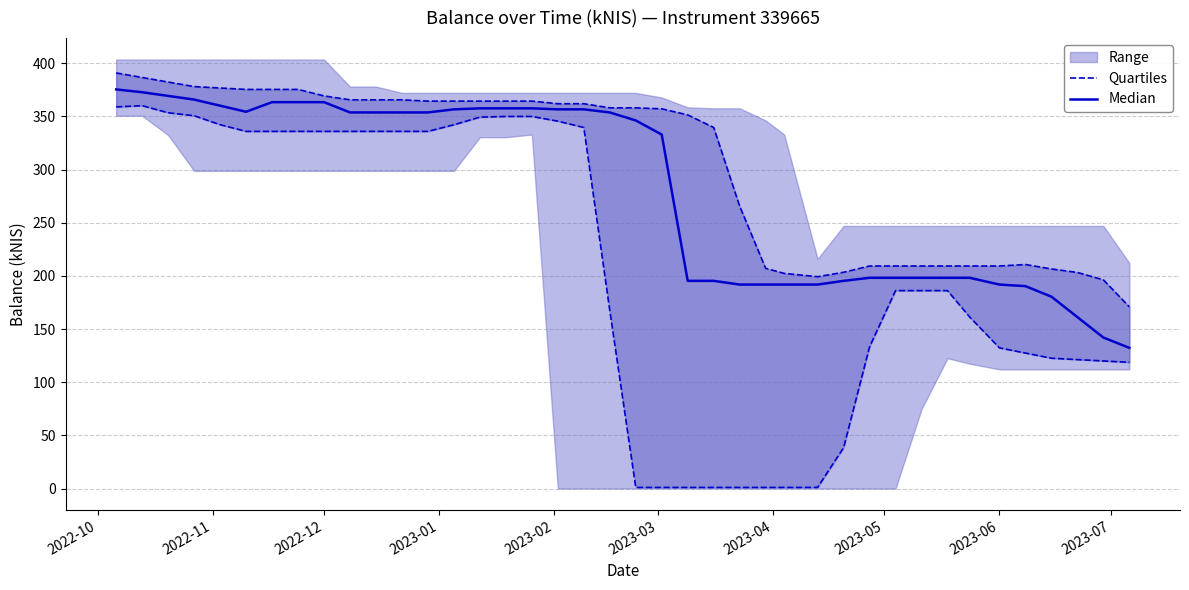

At which category is the sum across all series the highest?

2022-10